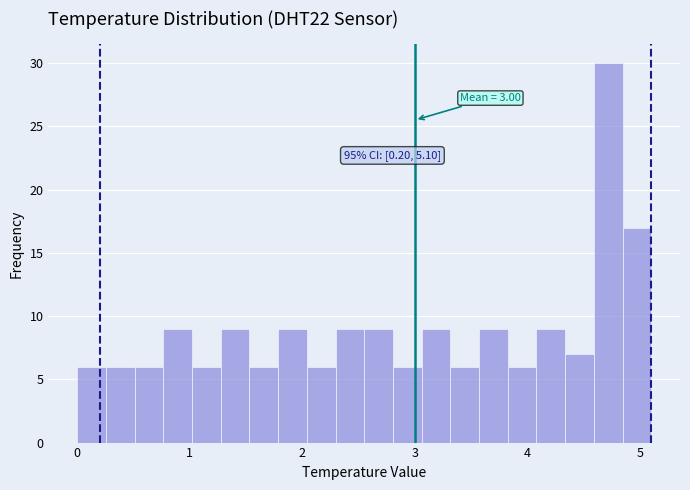

Around what value on the x-axis is the tallest bar? Give the approximate position of its centre, as read against the axis.

4.7